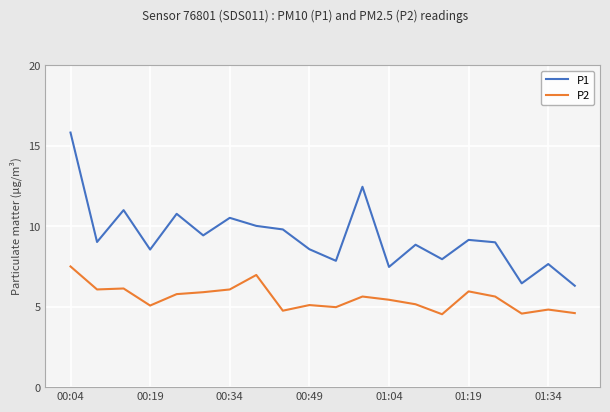

Which series has the largest range (max minus min)?

P1